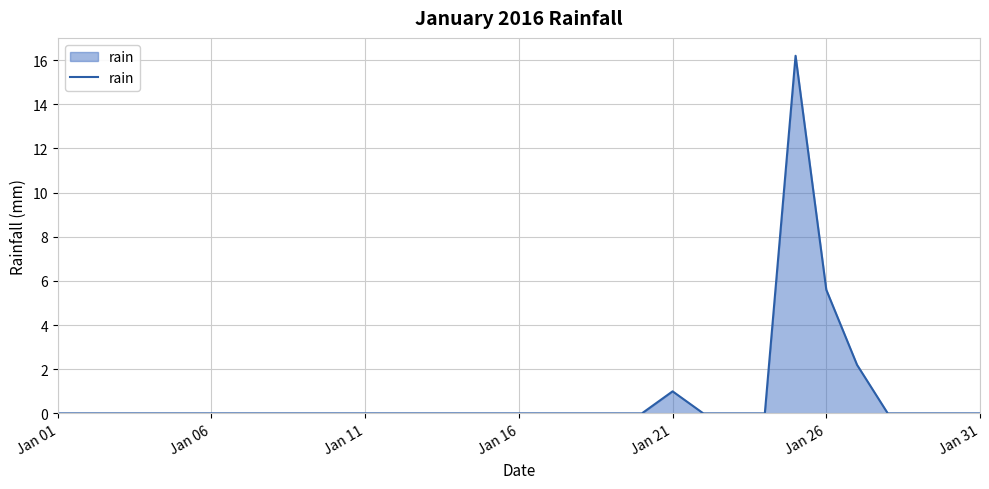

What is the average value?

0.8